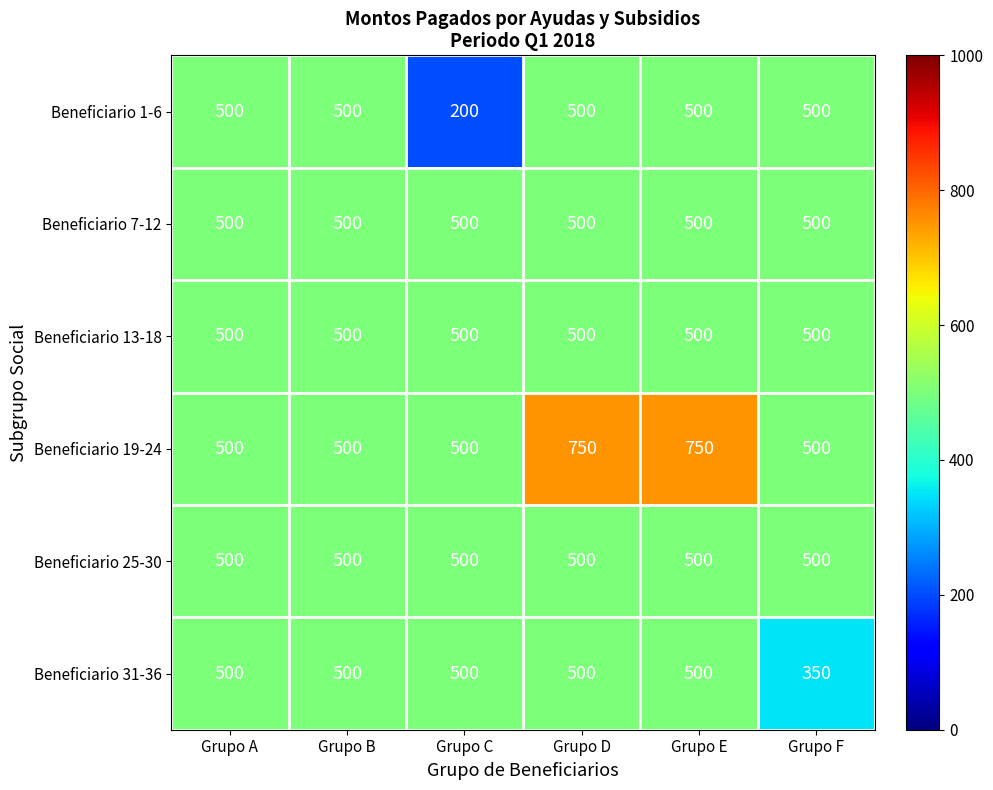

What is the minimum value for Beneficiario 13-18?

500